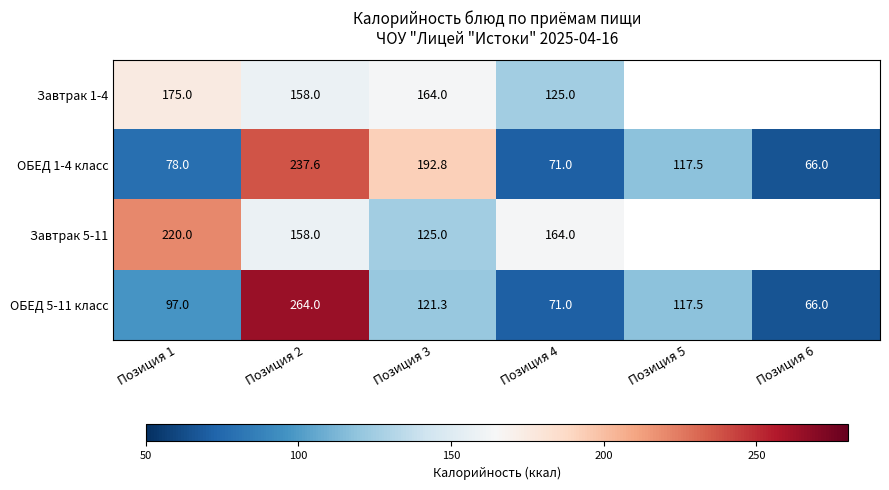

Which category has the highest value in the ОБЕД 1-4 класс series?

Позиция 2